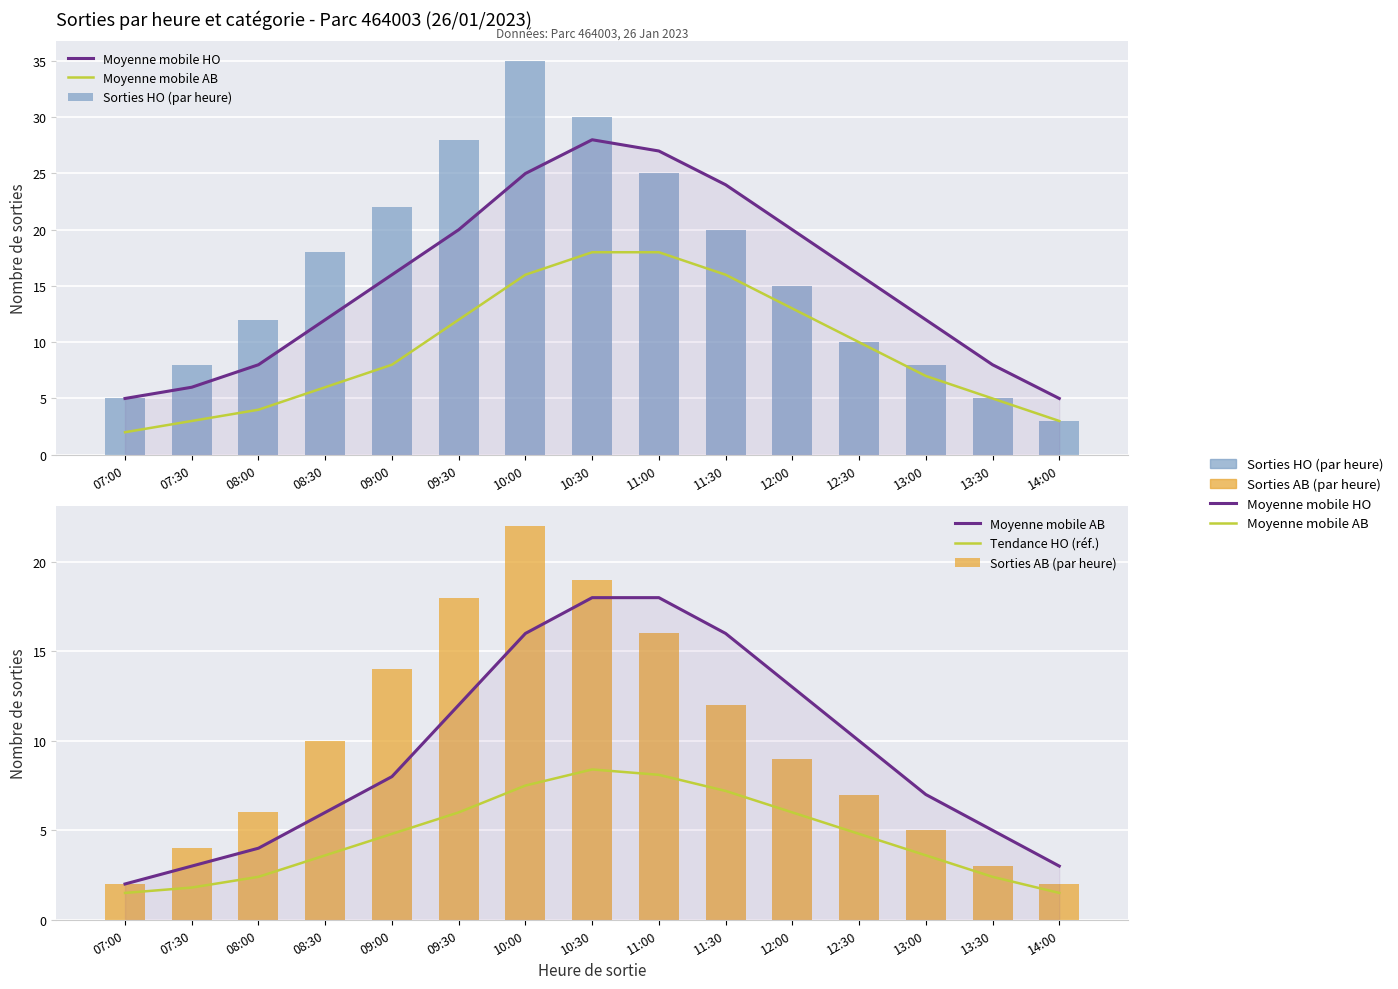

Reading right to left, list all the values displayed in this chart.

Moyenne mobile HO: 14:00=5.0	13:30=8.0	13:00=12.0	12:30=16.0	12:00=20.0	11:30=24.0	11:00=27.0	10:30=28.0	10:00=25.0	09:30=20.0	09:00=16.0	08:30=12.0	08:00=8.0	07:30=6.0	07:00=5.0
Moyenne mobile AB: 14:00=3.0	13:30=5.0	13:00=7.0	12:30=10.0	12:00=13.0	11:30=16.0	11:00=18.0	10:30=18.0	10:00=16.0	09:30=12.0	09:00=8.0	08:30=6.0	08:00=4.0	07:30=3.0	07:00=2.0
Sorties HO (par heure): 14:00=3.0	13:30=5.0	13:00=8.0	12:30=10.0	12:00=15.0	11:30=20.0	11:00=25.0	10:30=30.0	10:00=35.0	09:30=28.0	09:00=22.0	08:30=18.0	08:00=12.0	07:30=8.0	07:00=5.0
Tendance HO (réf.): 14:00=1.5	13:30=2.4	13:00=3.6	12:30=4.8	12:00=6.0	11:30=7.2	11:00=8.1	10:30=8.4	10:00=7.5	09:30=6.0	09:00=4.8	08:30=3.6	08:00=2.4	07:30=1.8	07:00=1.5
Sorties AB (par heure): 14:00=2.0	13:30=3.0	13:00=5.0	12:30=7.0	12:00=9.0	11:30=12.0	11:00=16.0	10:30=19.0	10:00=22.0	09:30=18.0	09:00=14.0	08:30=10.0	08:00=6.0	07:30=4.0	07:00=2.0